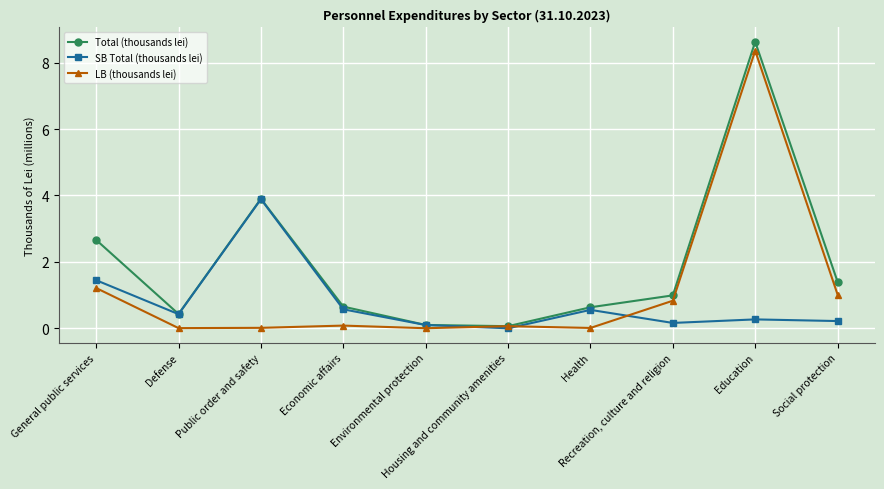

Which series has the widest spread of values?

Total (thousands lei)